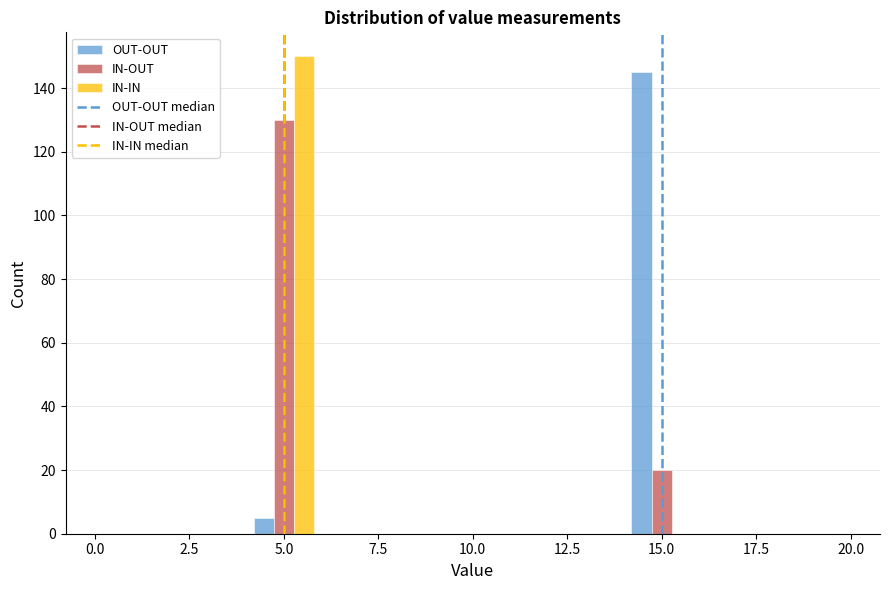

Reading left to right, transcribe this chart: for each range on the x-axis, give the height of each series' bar. The values are not printed on the chart, so give them approximately, as read against the axis.

0 to 2: OUT-OUT=0	IN-OUT=0	IN-IN=0
2 to 4: OUT-OUT=0	IN-OUT=0	IN-IN=0
4 to 6: OUT-OUT=6	IN-OUT=130	IN-IN=150
6 to 8: OUT-OUT=0	IN-OUT=0	IN-IN=0
8 to 10: OUT-OUT=0	IN-OUT=0	IN-IN=0
10 to 12: OUT-OUT=0	IN-OUT=0	IN-IN=0
12 to 14: OUT-OUT=0	IN-OUT=0	IN-IN=0
14 to 16: OUT-OUT=146	IN-OUT=20	IN-IN=0
16 to 18: OUT-OUT=0	IN-OUT=0	IN-IN=0
18 to 20: OUT-OUT=0	IN-OUT=0	IN-IN=0